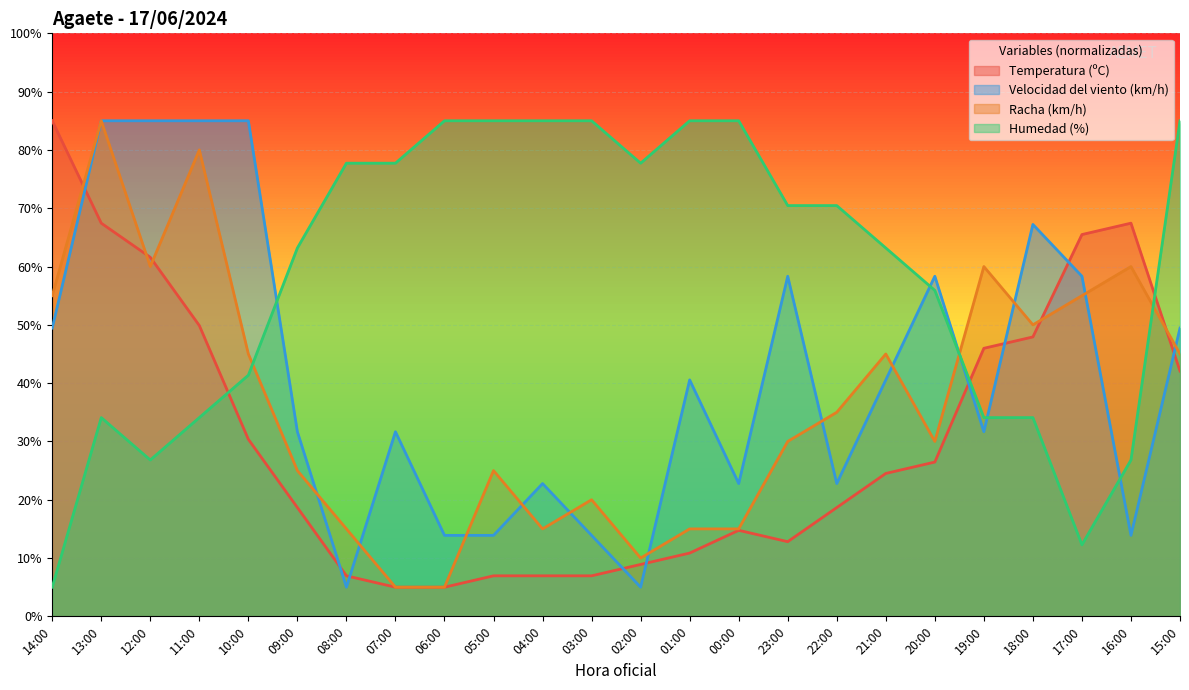

Reading left to right, list all the values displayed in this chart.

Temperatura (ºC): 85.0	67.4	61.6	49.9	30.4	18.7	7.0	5.0	5.0	7.0	7.0	7.0	8.9	10.9	14.8	12.8	18.7	24.5	26.5	46.0	47.9	65.5	67.4	42.1
Velocidad del viento (km/h): 49.4	85.0	85.0	85.0	85.0	31.7	5.0	31.7	13.9	13.9	22.8	13.9	5.0	40.6	22.8	58.3	22.8	40.6	58.3	31.7	67.2	58.3	13.9	49.4
Racha (km/h): 55.0	85.0	60.0	80.0	45.0	25.0	15.0	5.0	5.0	25.0	15.0	20.0	10.0	15.0	15.0	30.0	35.0	45.0	30.0	60.0	50.0	55.0	60.0	45.0
Humedad (%): 5.0	34.1	26.8	34.1	41.4	63.2	77.7	77.7	85.0	85.0	85.0	85.0	77.7	85.0	85.0	70.5	70.5	63.2	55.9	34.1	34.1	12.3	26.8	85.0